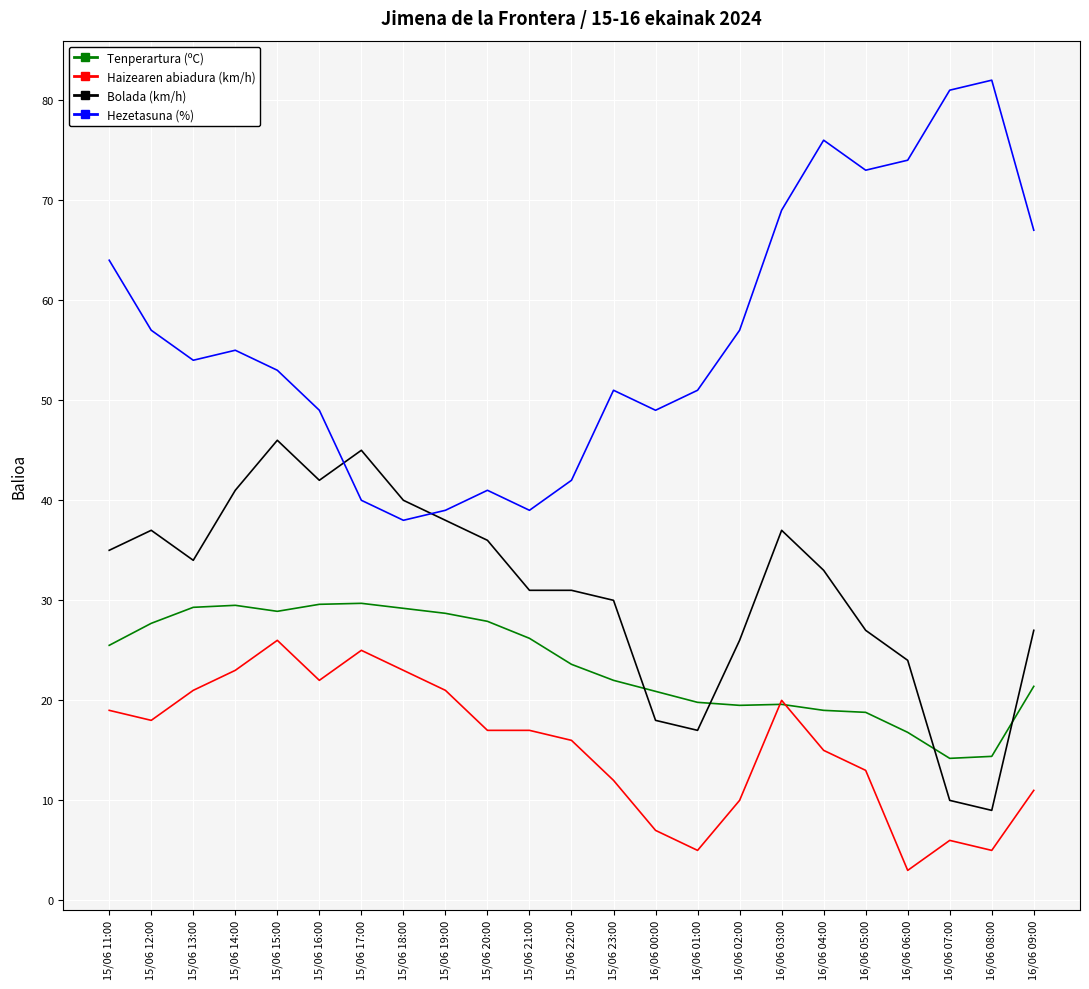

What is the maximum value shown in the chart?

82.0